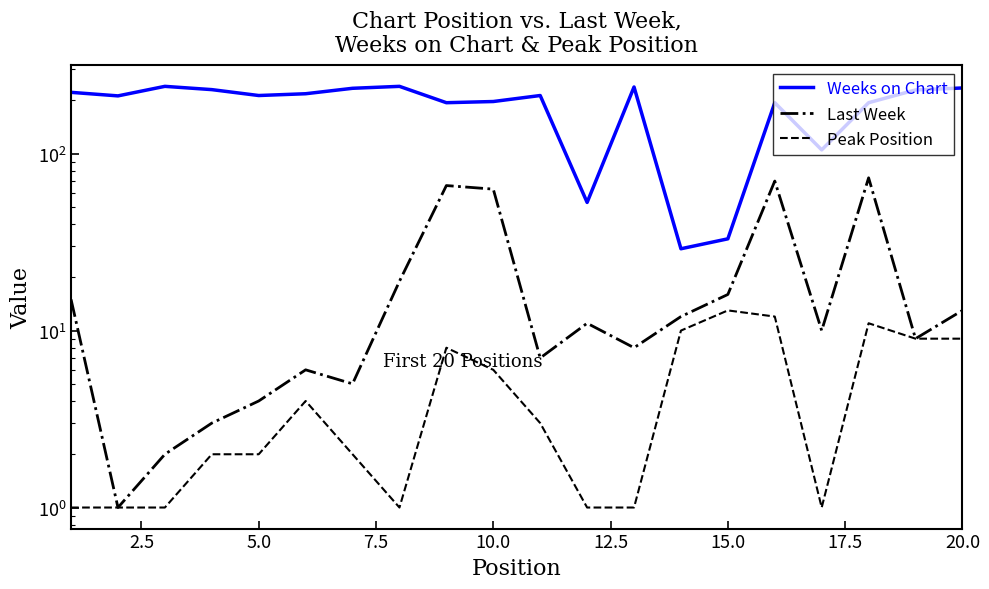

True or false: Weeks on Chart and Peak Position cross at least once.

False